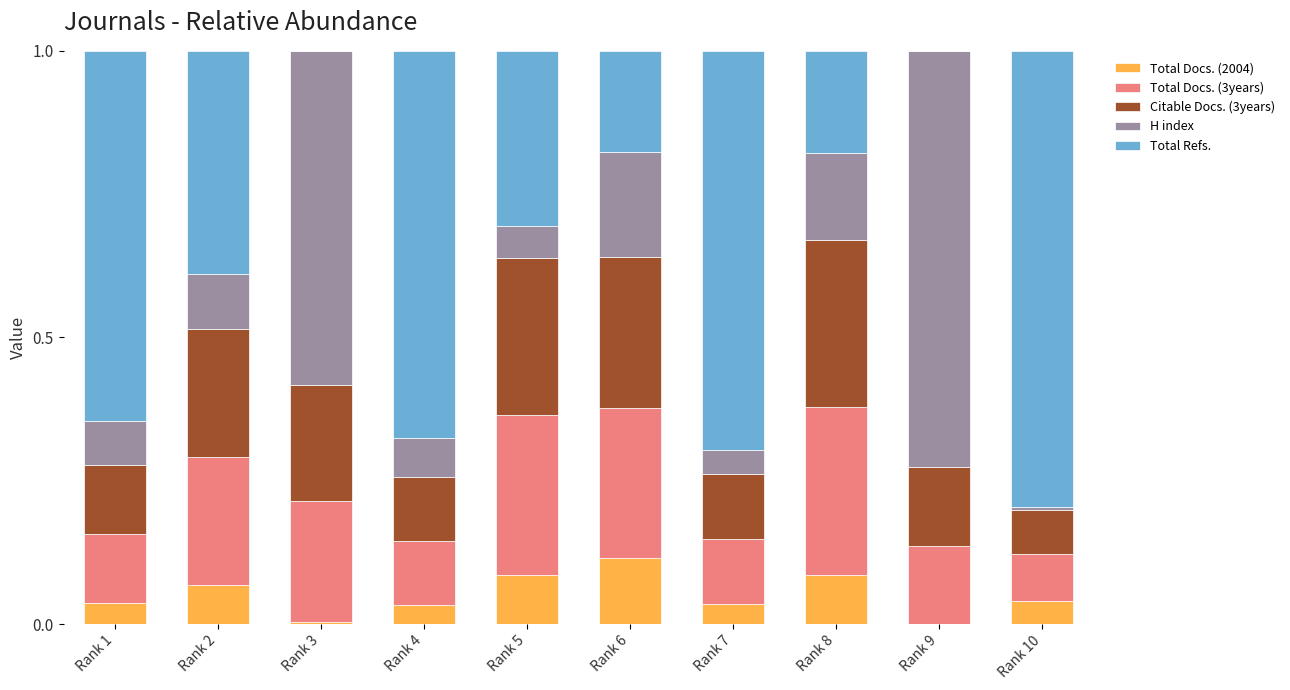

What is the total value across all series at Rank 10?

1.0